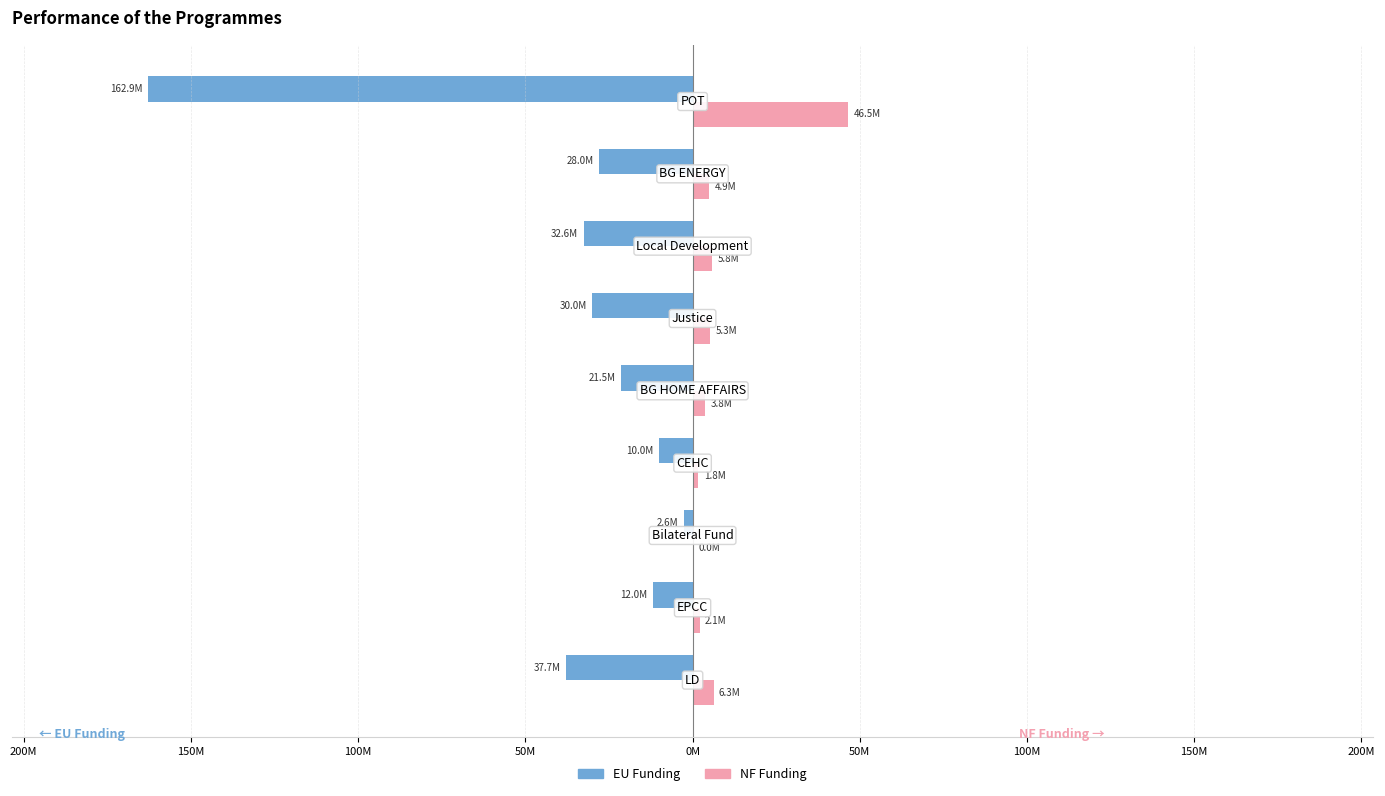

What are all the series names shown in the legend?

EU Funding, NF Funding